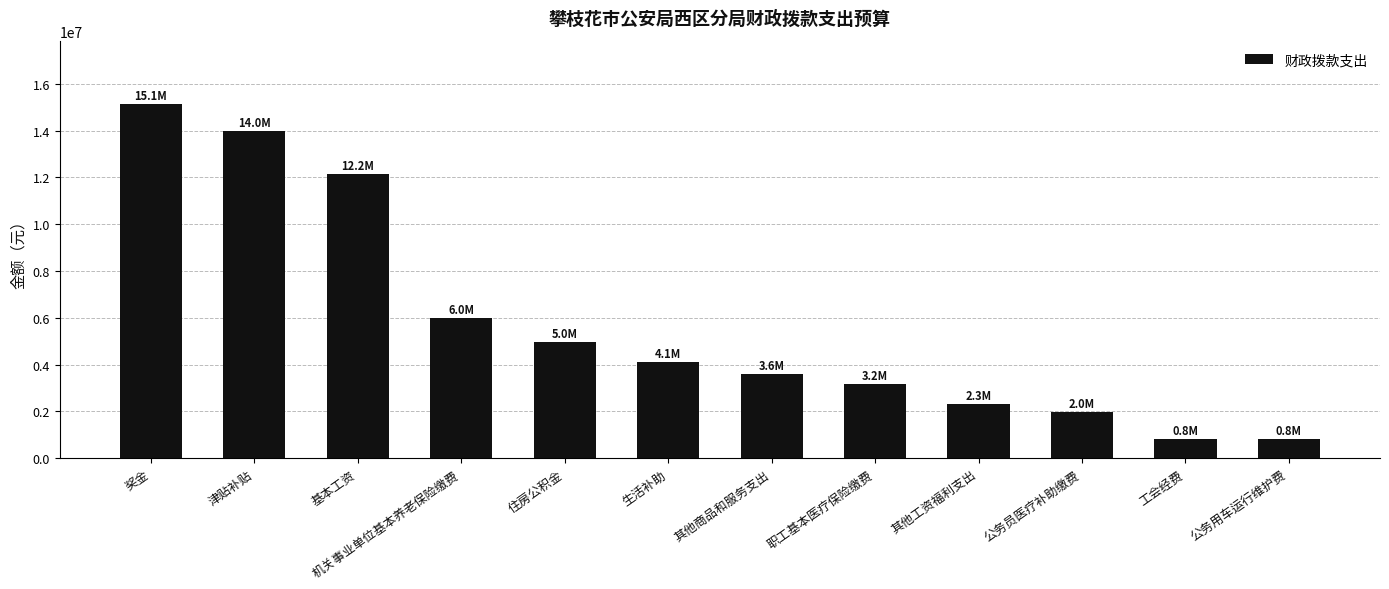

How many bars are there in total?

12